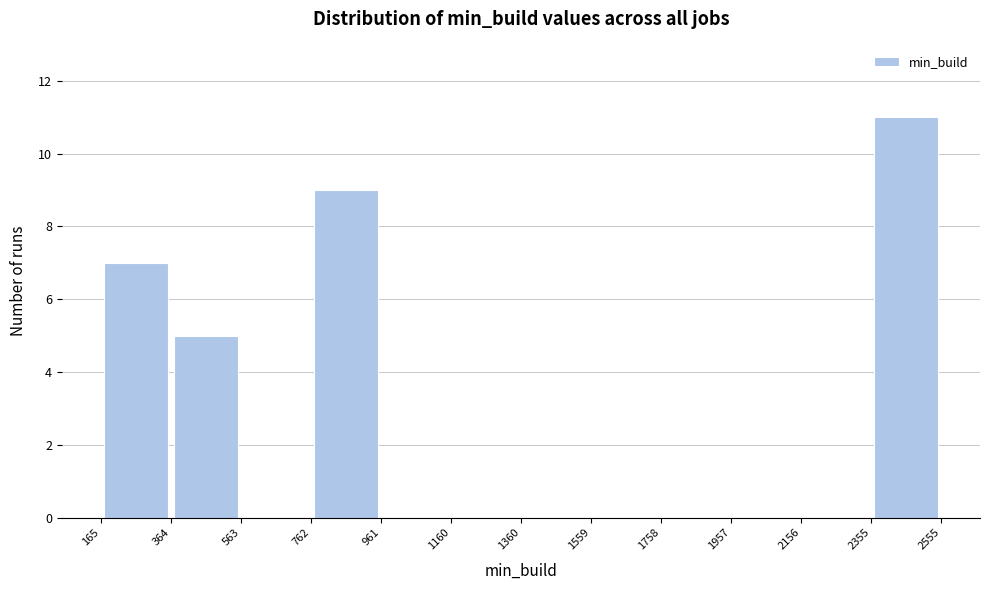

Reading left to right, list every bar in this chart as the range it spans on the x-axis followed by its height. The values are not printed on the chart, so give them approximately, as read against the axis.

165 to 364: 7
364 to 563: 5
563 to 762: 0
762 to 961: 9
961 to 1160: 0
1160 to 1360: 0
1360 to 1559: 0
1559 to 1758: 0
1758 to 1957: 0
1957 to 2156: 0
2156 to 2355: 0
2355 to 2555: 11